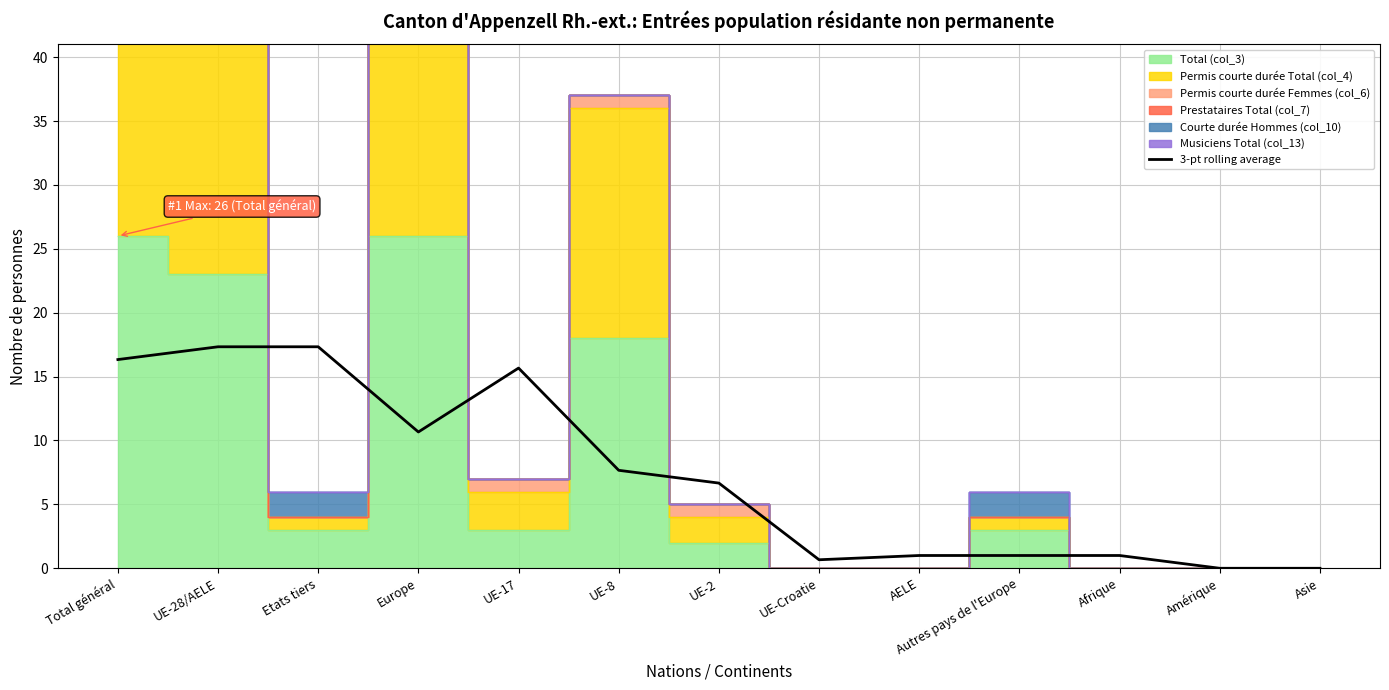

Reading right to left, list all the values displayed in this chart.

Asie=0.0	Amérique=0.0	Afrique=1.0	Autres pays de l'Europe=1.0	AELE=1.0	UE-Croatie=0.7	UE-2=6.7	UE-8=7.7	UE-17=15.7	Europe=10.7	Etats tiers=17.3	UE-28/AELE=17.3	Total général=16.3